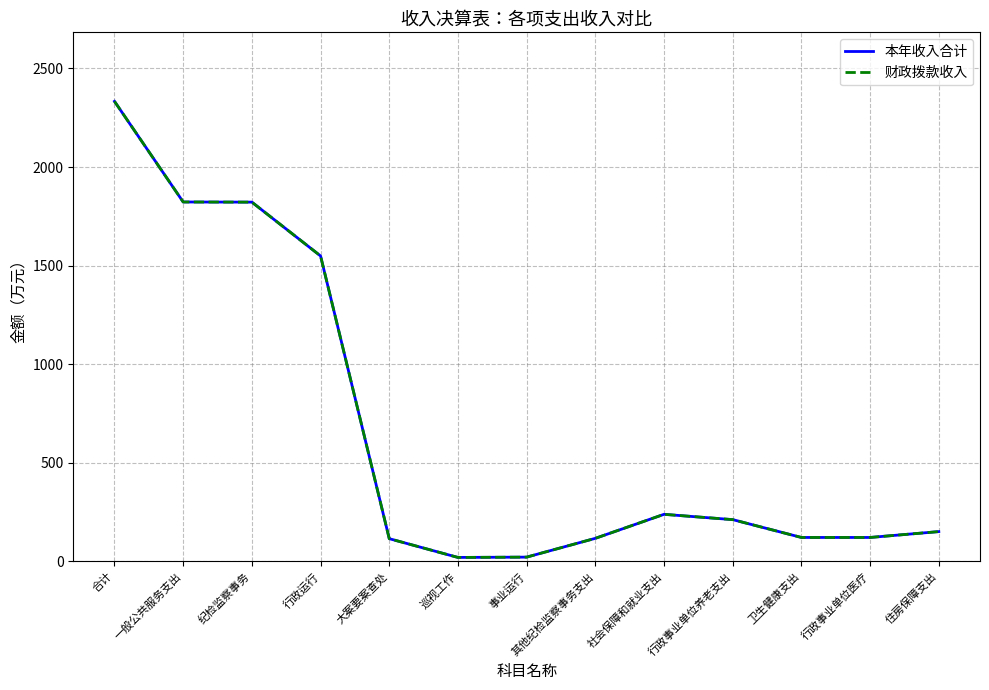

Does the chart have visible grid lines?

Yes